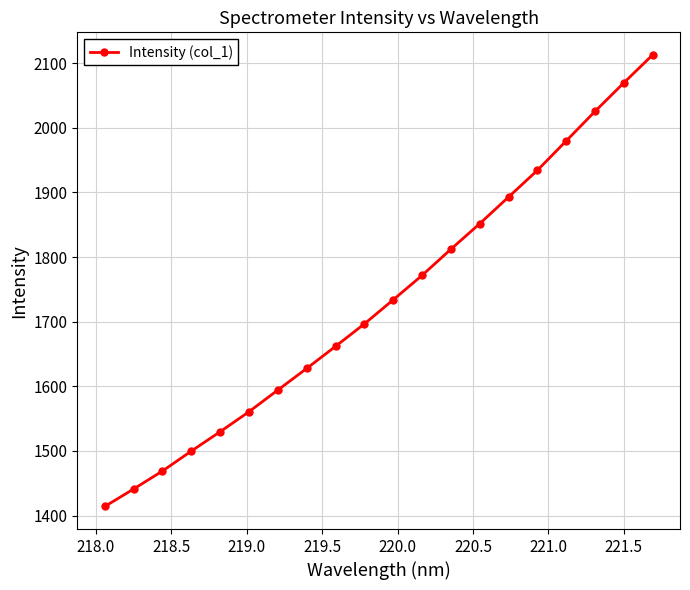

What is the sum of all values?

34678.4